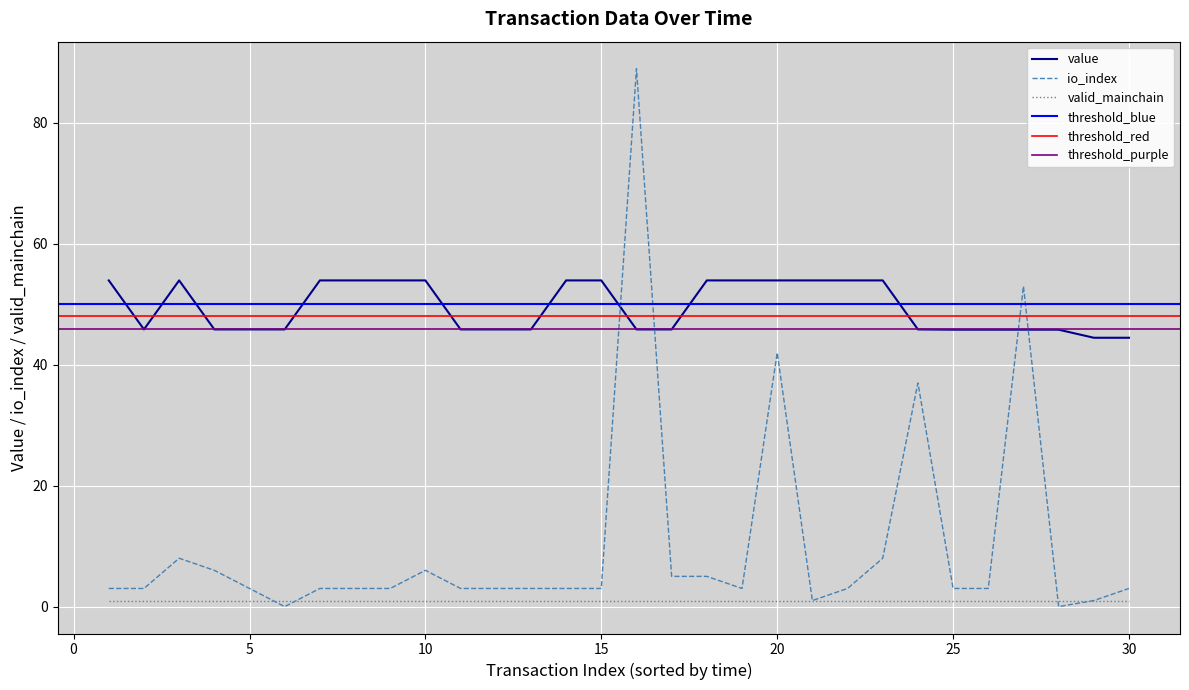

The value of value at 2 is 28.6. True or false?

False